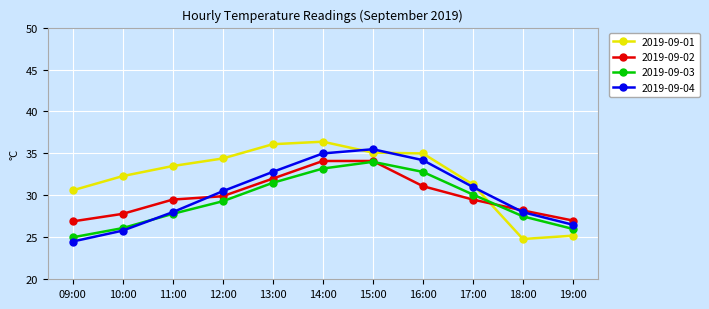

What is the difference between the maximum and minimum values in the 2019-09-04 series?

11.0